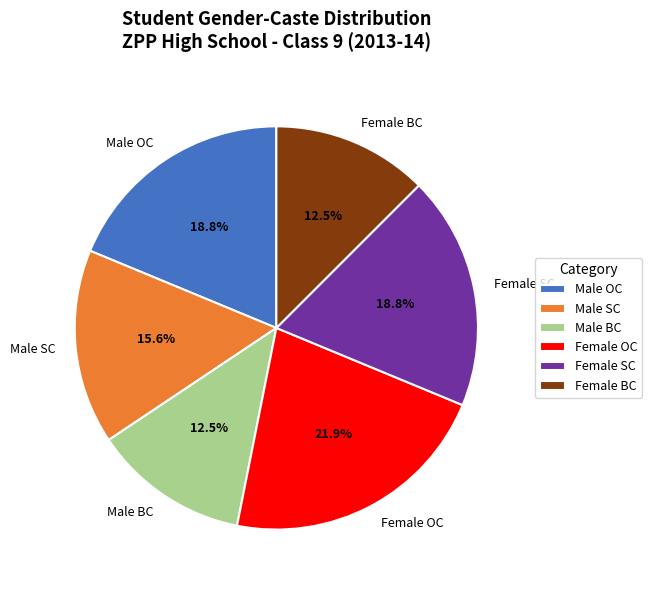

Does any single category account for the majority?

No